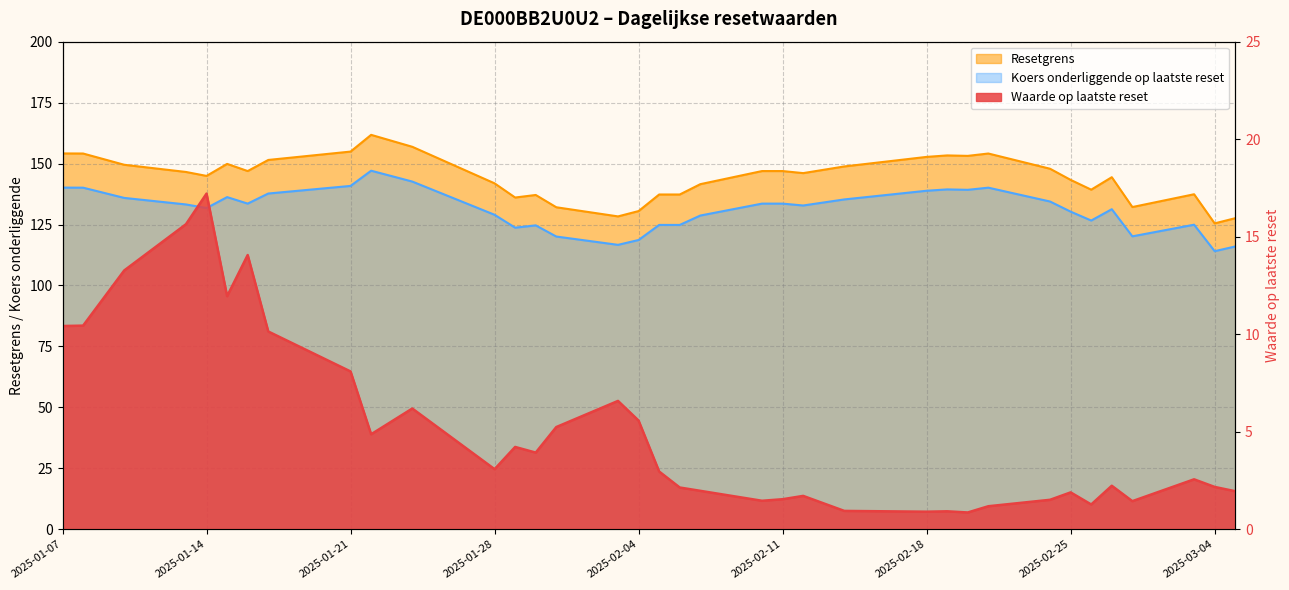

How many distinct data groups are displayed?

3